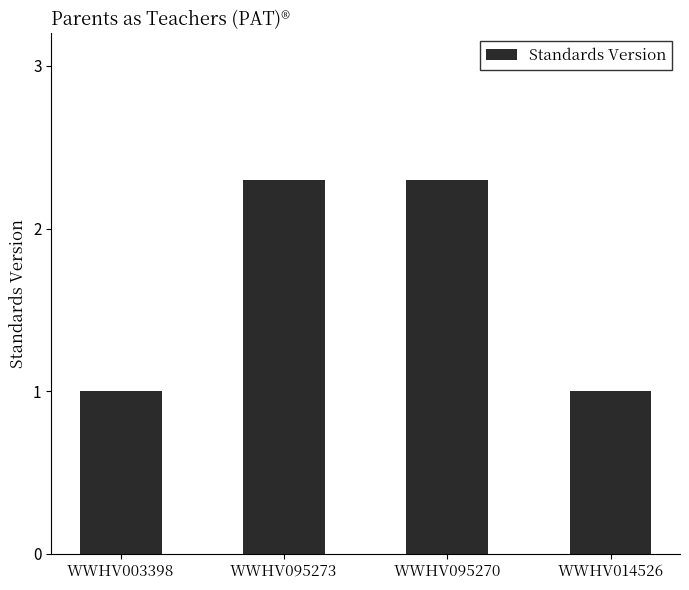

True or false: the data shows 1.4 at WWHV095273.

False